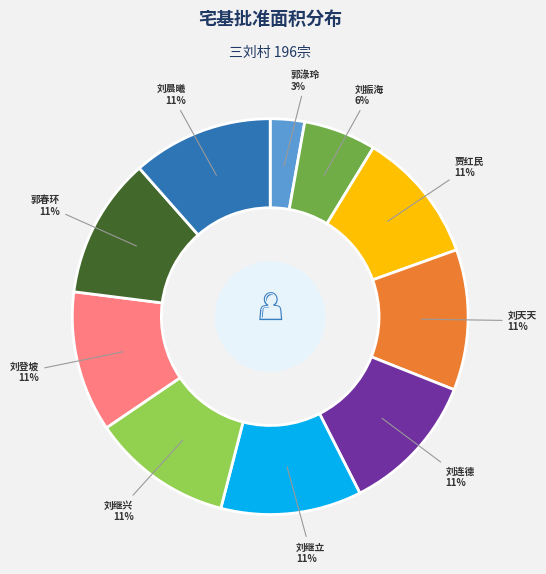

To the nearest percent, what is the average slice percentage?

10%